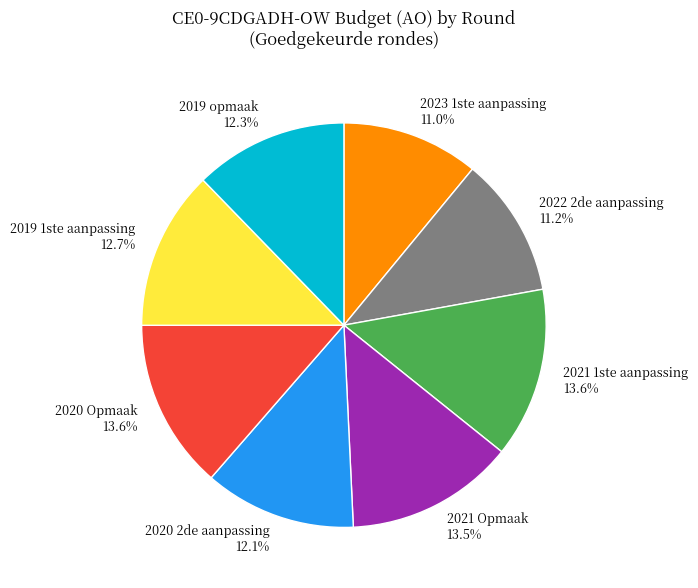

What percentage is NOT represented by 2023 1ste aanpassing?

89.0%